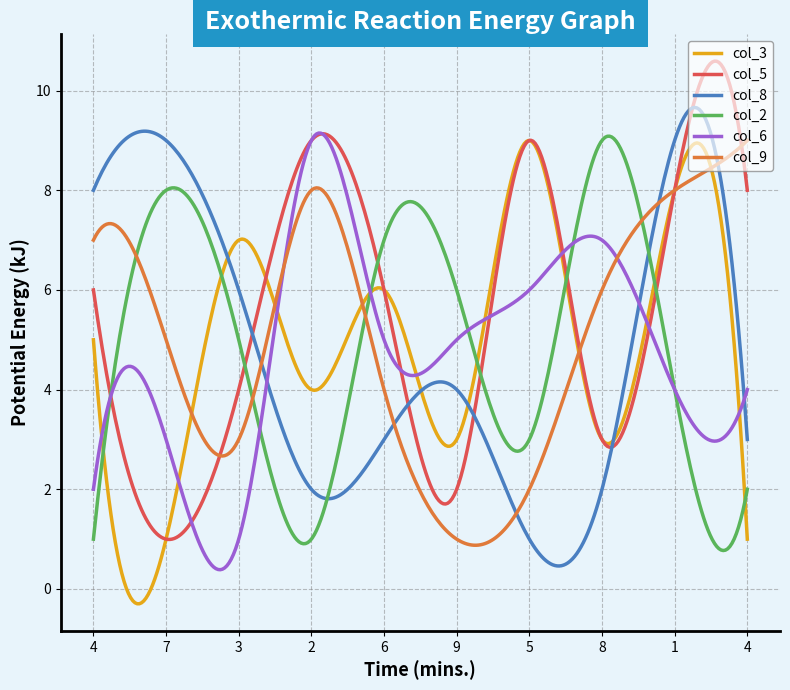

After their last crossing, which series has the higher values: col_6 or col_8?

col_6